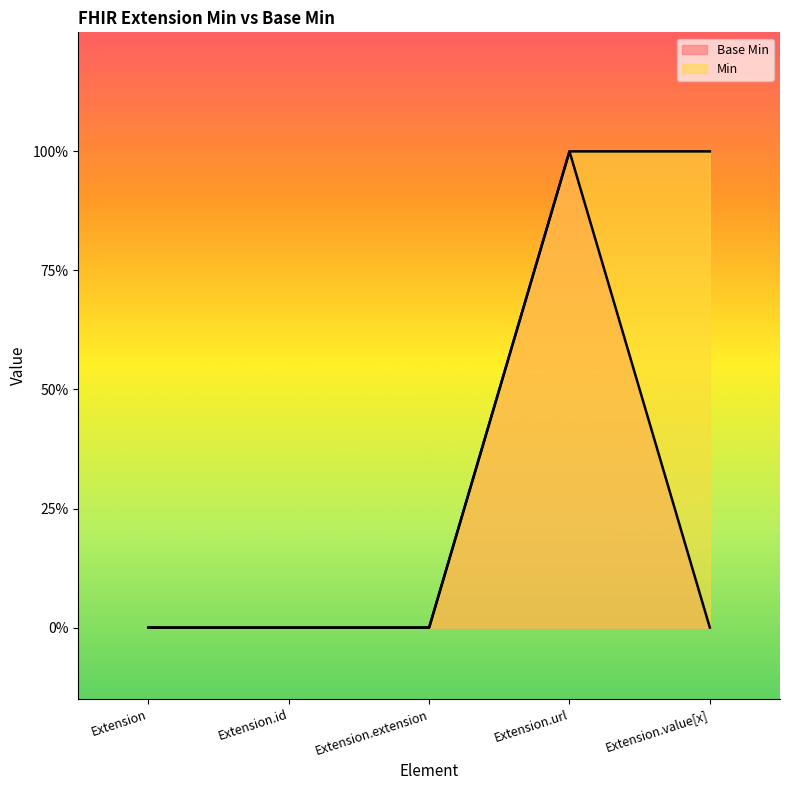

Rank the categories by Min value from lowest to highest.

Extension, Extension.id, Extension.extension, Extension.url, Extension.value[x]